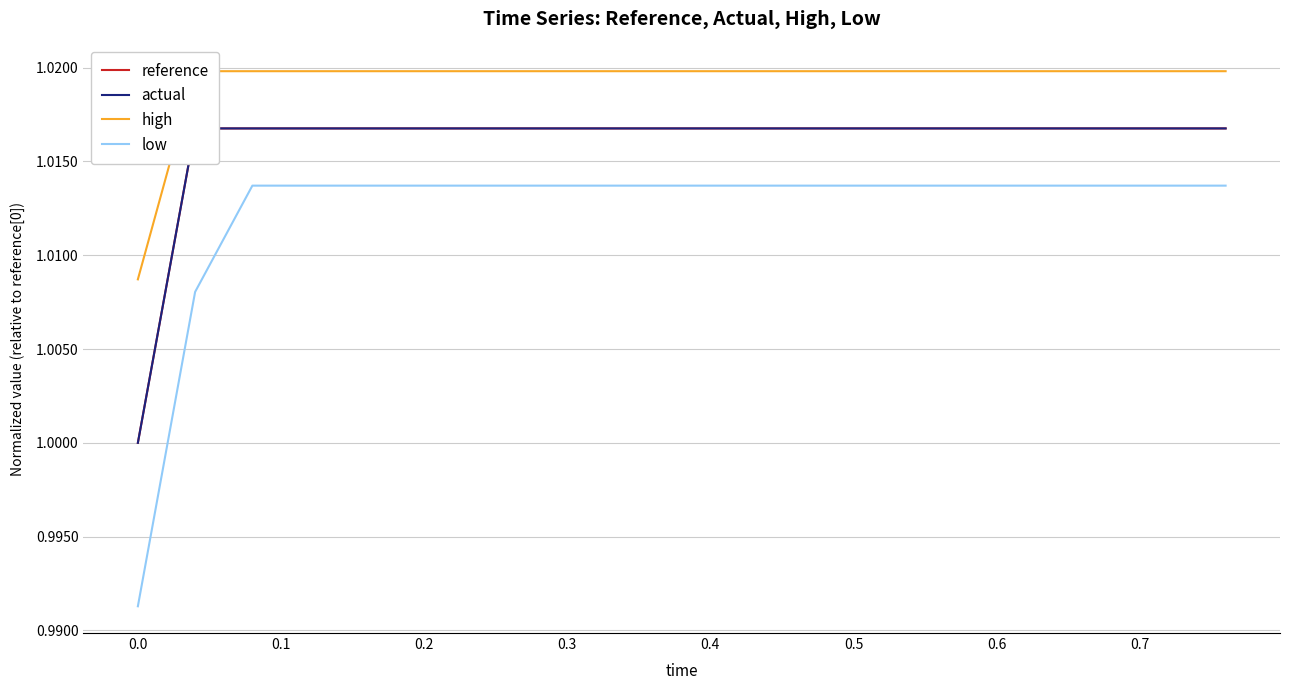

Count the reference values in the range 1 to 2.

20